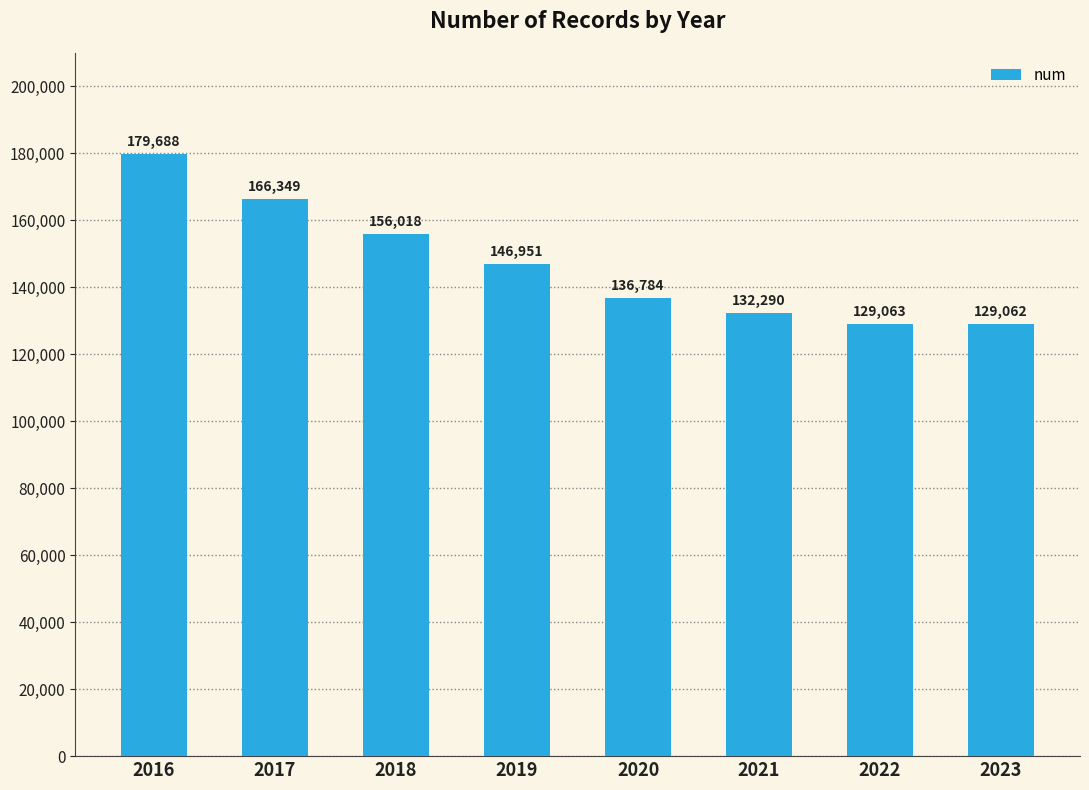

What is the sum of all values?

1176205